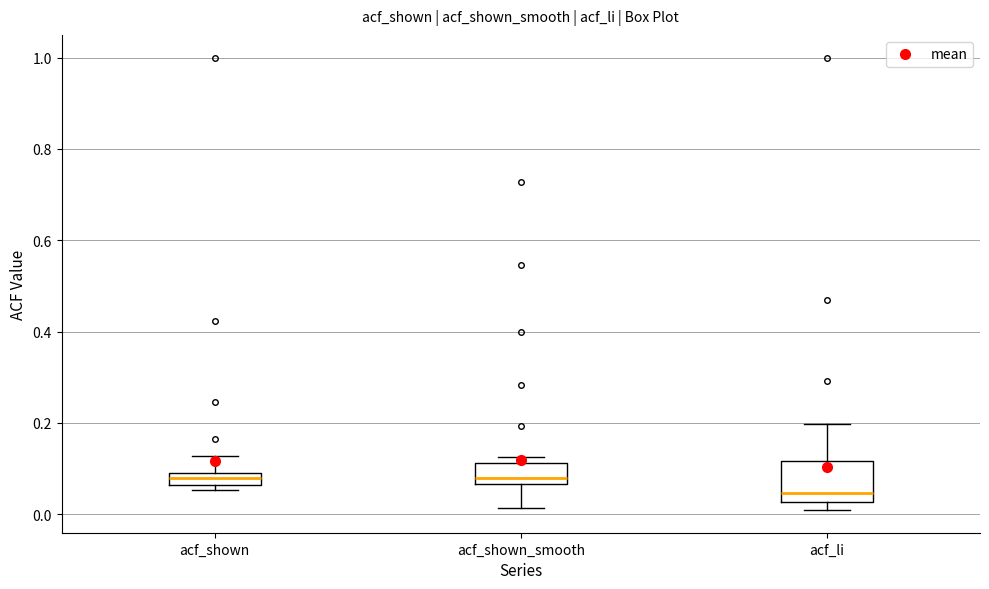

Where does the upper whisker of the box for acf_shown end on the y-axis? The values are not printed on the chart, so give them approximately, as read against the axis.

0.12